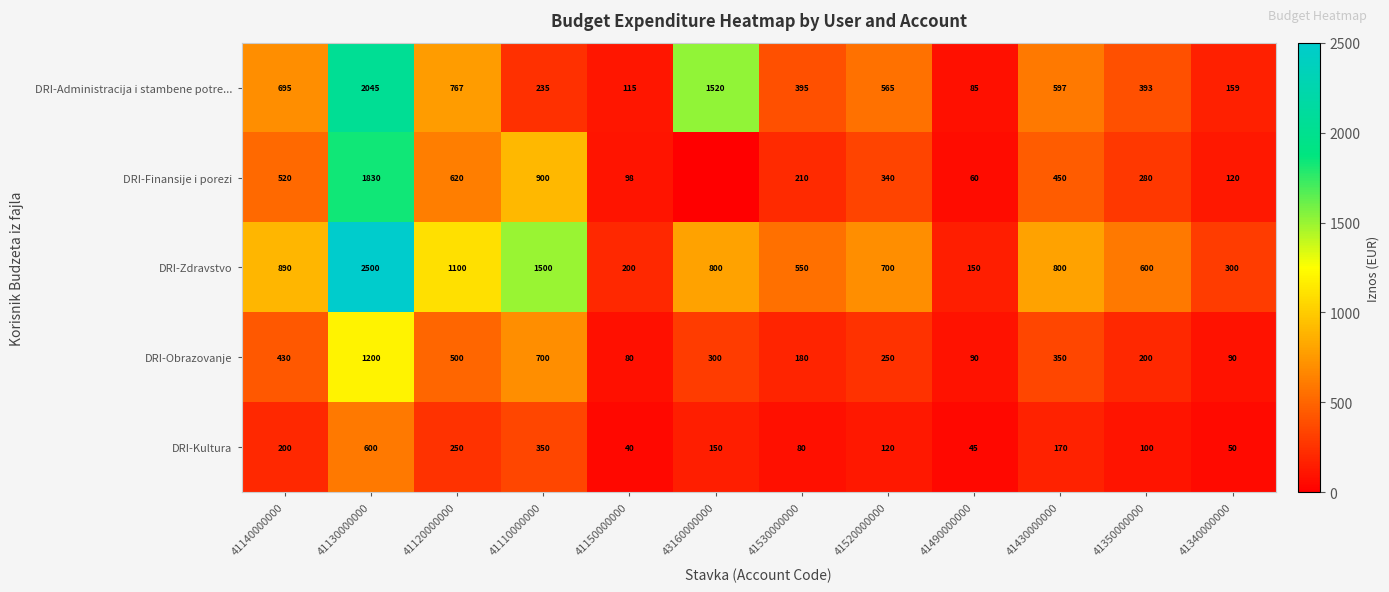

Rank the categories by DRI-Administracija i stambene potre... value from highest to lowest.

41130000000, 43160000000, 41120000000, 41140000000, 41430000000, 41520000000, 41530000000, 41350000000, 41110000000, 41340000000, 41150000000, 41490000000